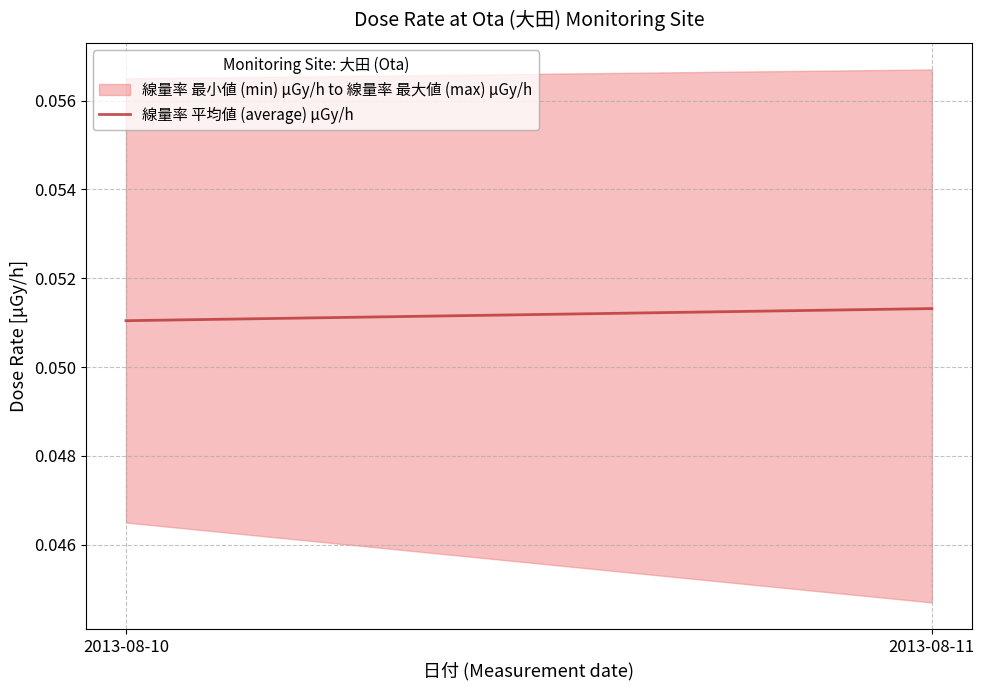

Between 2013-08-10 and 2013-08-11, which is larger?

2013-08-11